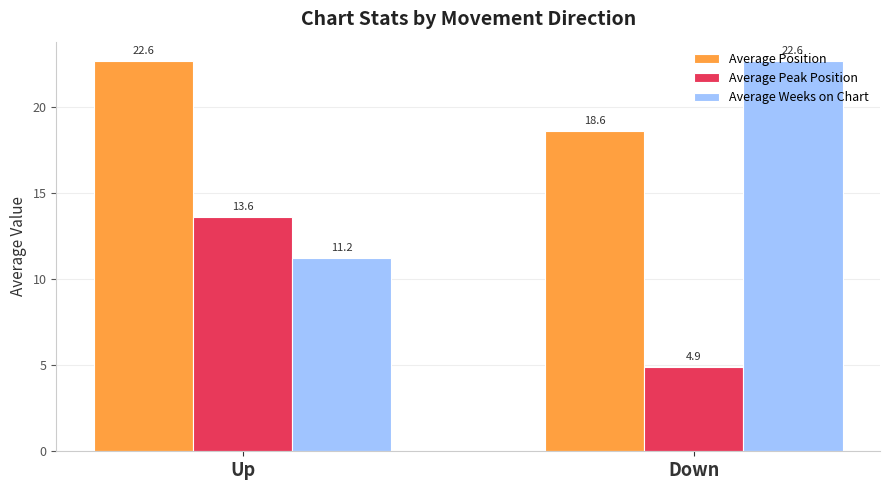

Reading right to left, transcribe all the data shown in this chart.

Average Position: 18.6	22.6
Average Peak Position: 4.9	13.6
Average Weeks on Chart: 22.6	11.2